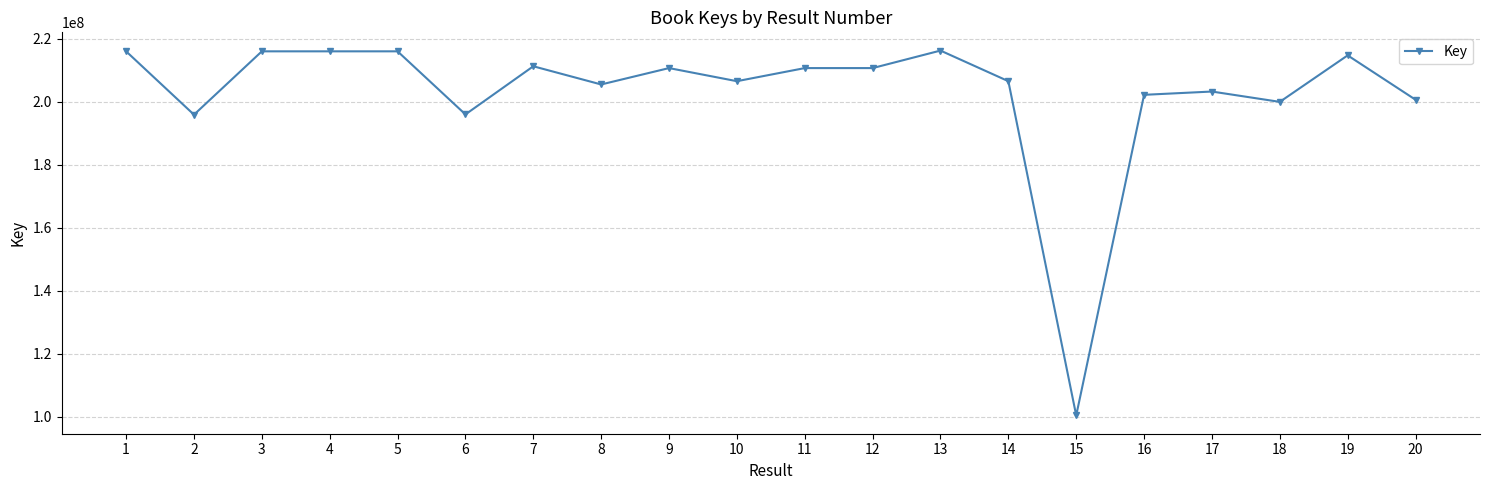

What is the value of the 14th point from the left?

206496393